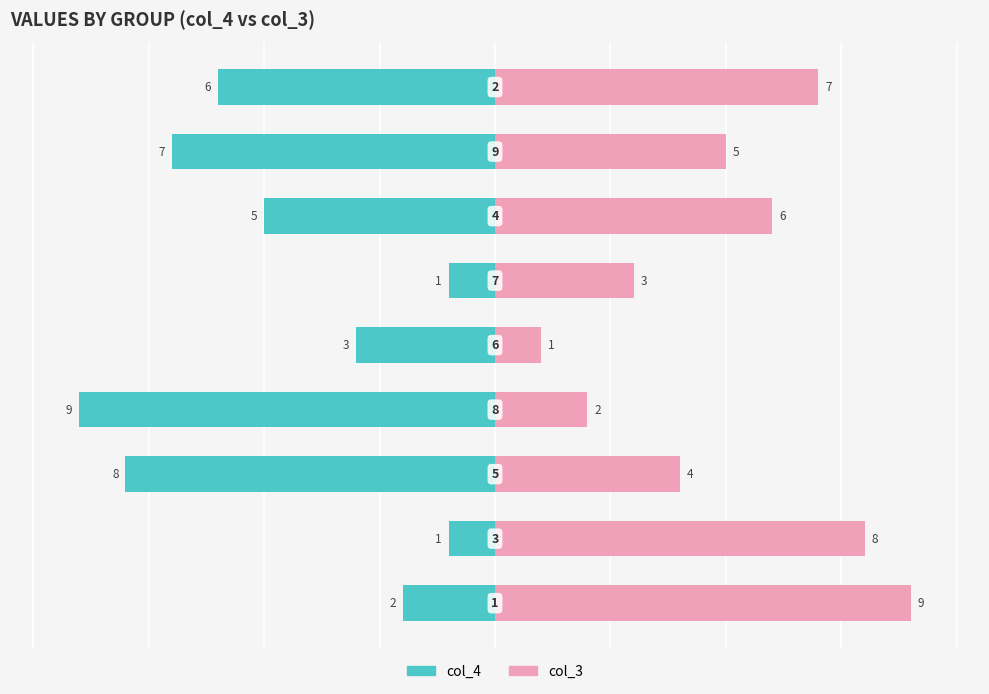

How many data points does each series have?

9